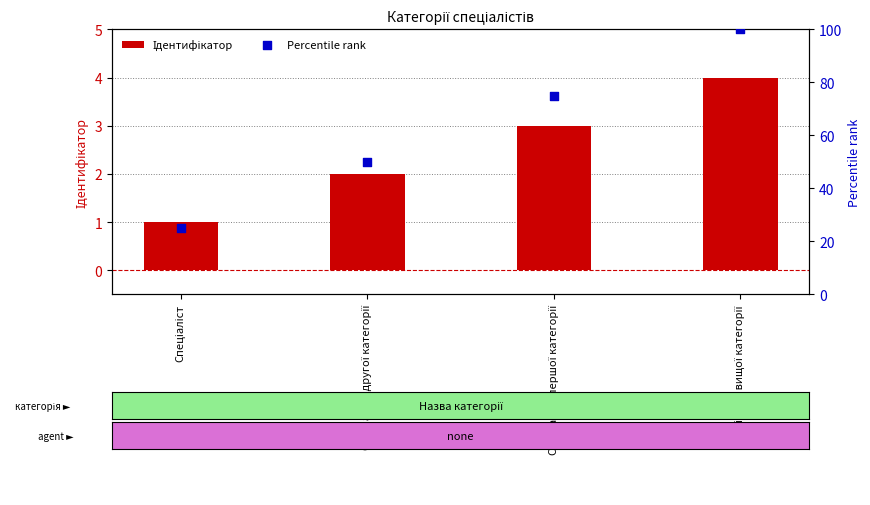

What is the total value across all series at Спеціаліст другої категорії?

52